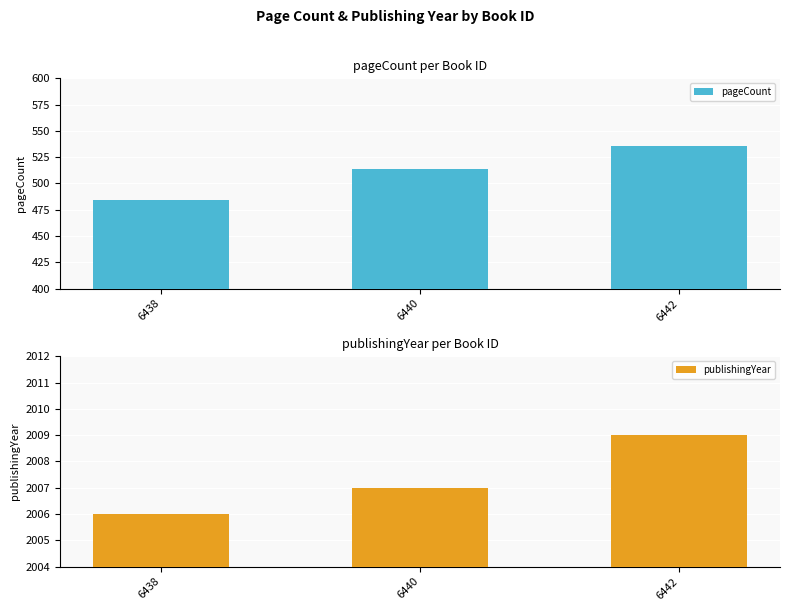

Which has a higher value, 6438 or 6440?

6440